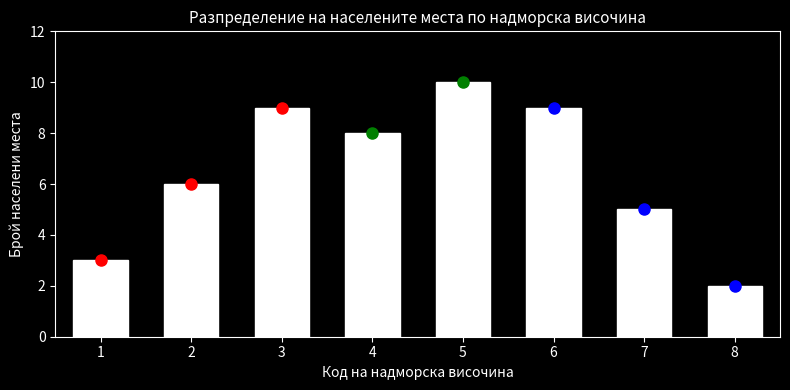

Reading left to right, transcribe all the data shown in this chart.

1=3	2=6	3=9	4=8	5=10	6=9	7=5	8=2